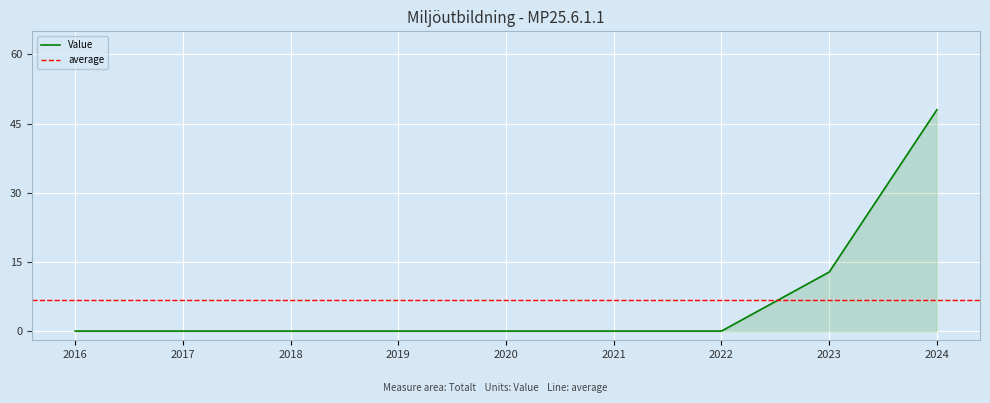

True or false: Value has a value of 22.6 at 2017.

False